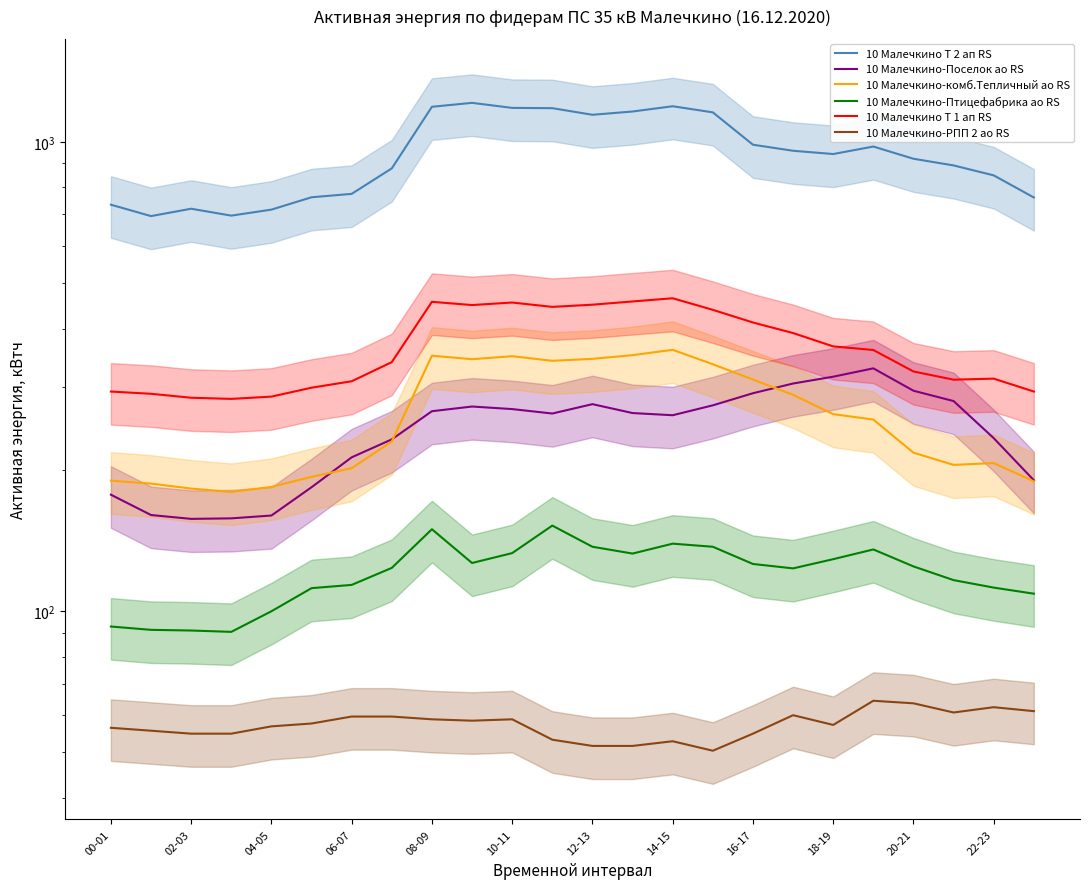

Which category has the lowest value across all series?

15